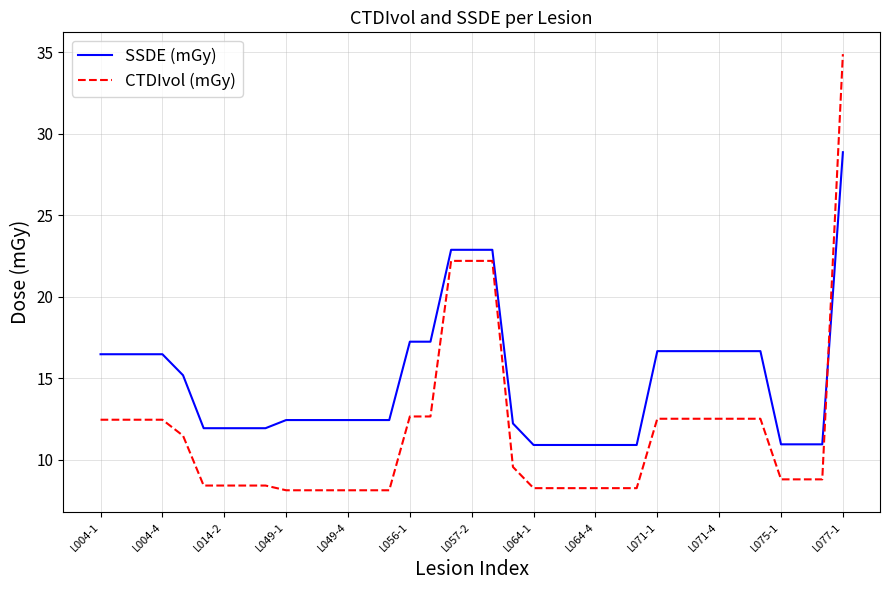

Which series has the largest total across all categories?

SSDE (mGy)